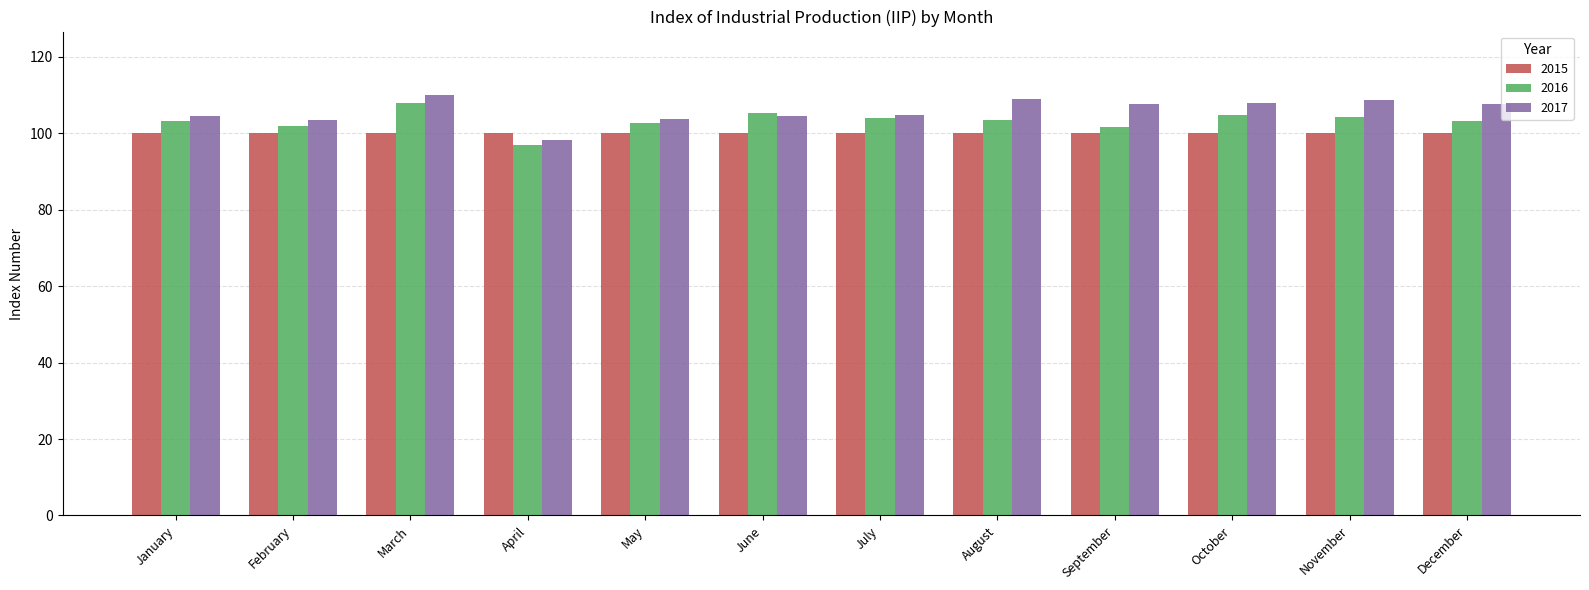

At which label does 2016 reach its minimum?

April